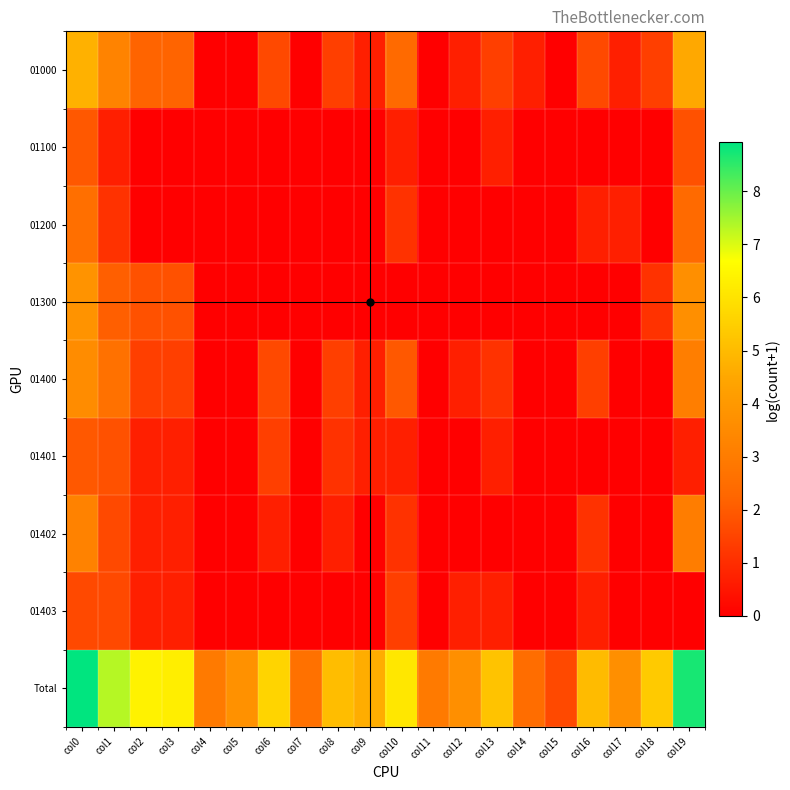

Which label corresponds to the largest value in the chart?

col0